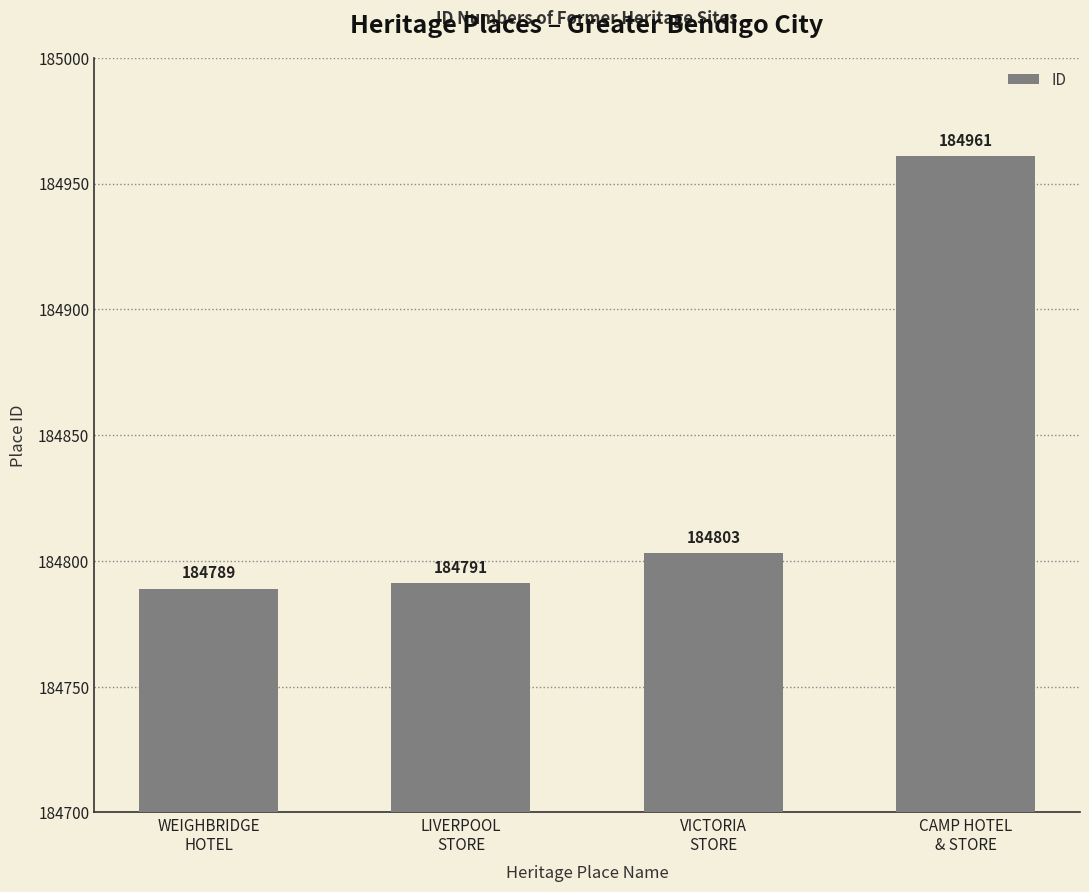

What is the greatest value displayed?

184961